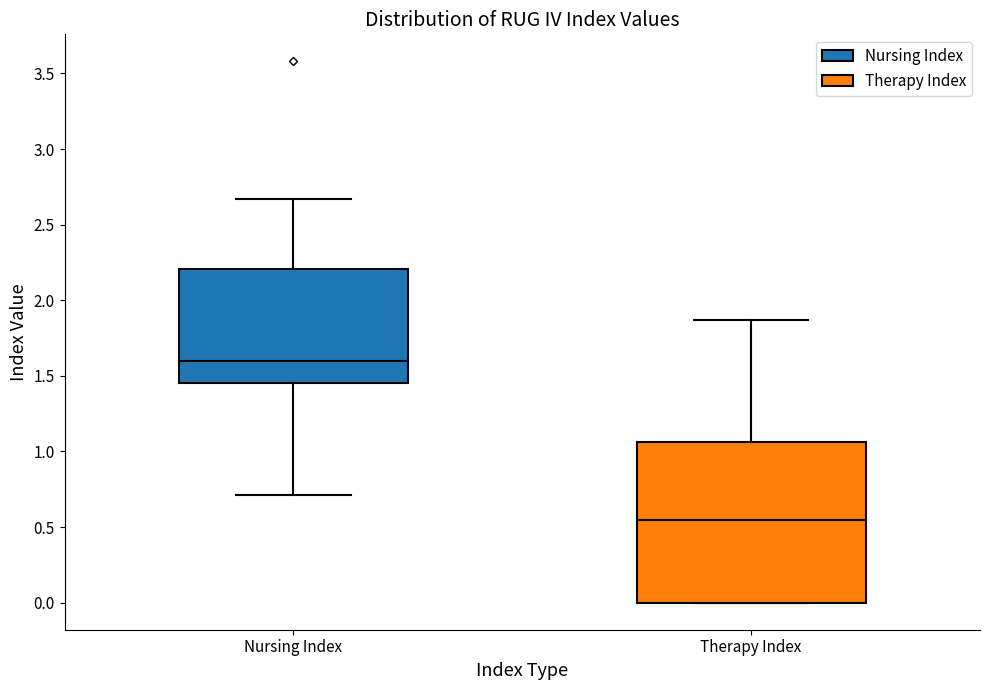

Reading left to right, read every box against the y-axis: the position of its median line, the range the box covers, and the ends of its whiskers. The values are not printed on the chart, so give them approximately, as read against the axis.

Nursing Index: median 1.60, box 1.45 to 2.20, whiskers 0.70 to 2.65
Therapy Index: median 0.55, box 0.00 to 1.05, whiskers 0.00 to 1.85